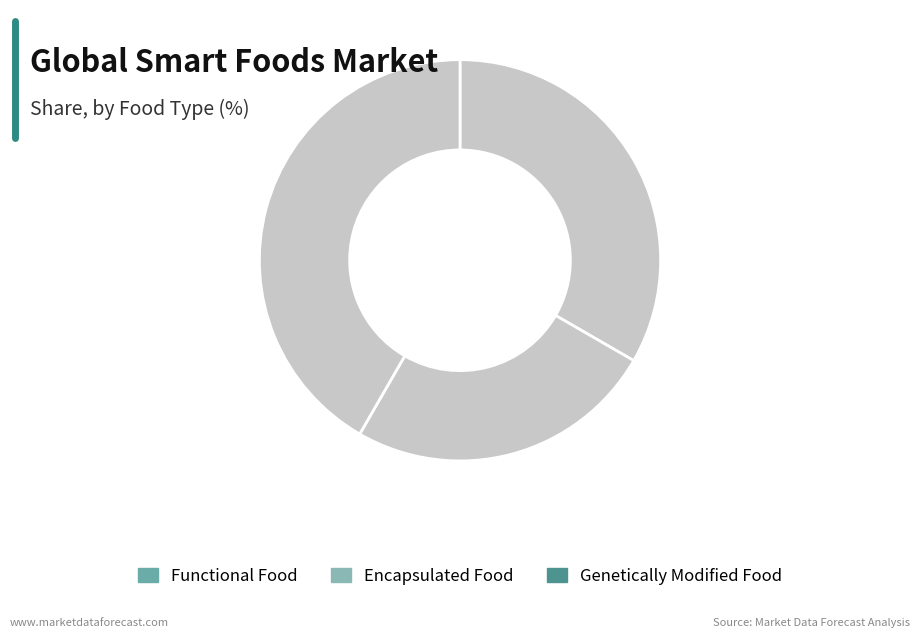

Does any single category account for the majority?

No